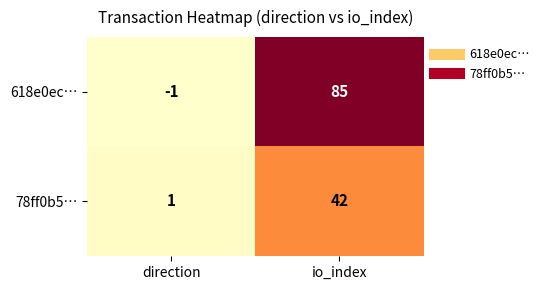

List the series in order of their peak value, lowest first.

78ff0b5…, 618e0ec…